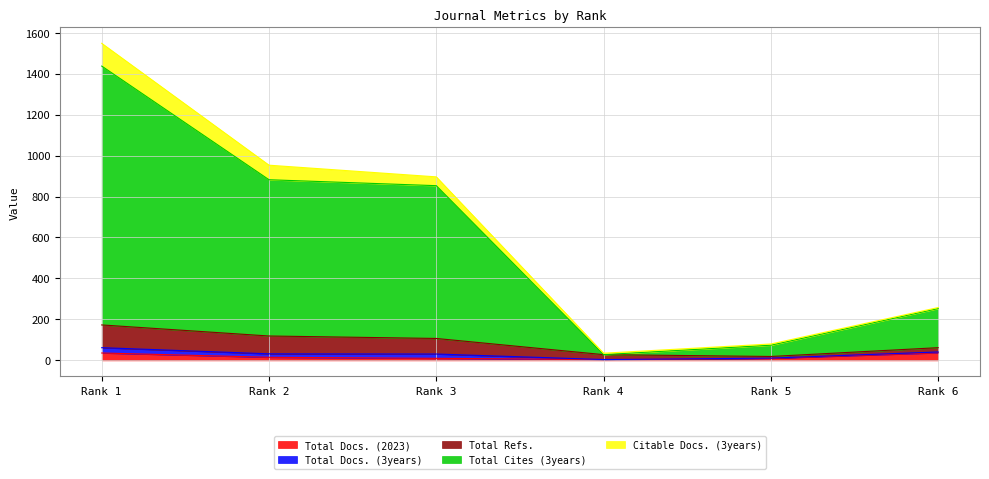

Where is the first local minimum for Total Docs. (3years)?

Rank 4